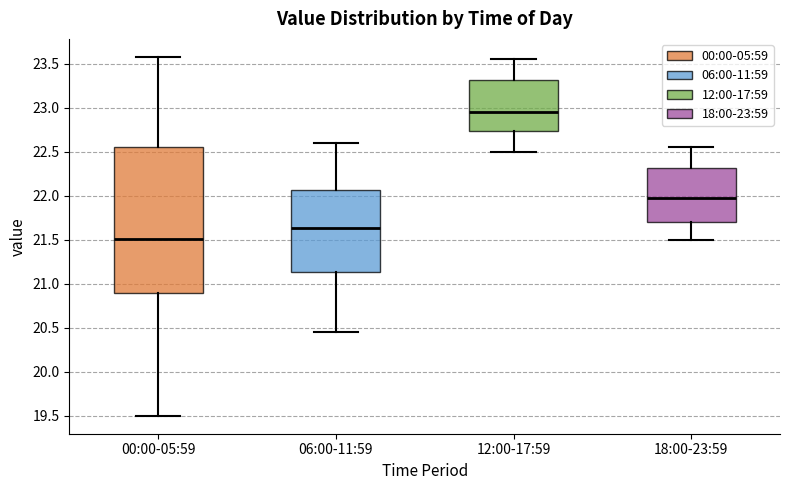

Where does the lower whisker of the box for 12:00-17:59 end on the y-axis? The values are not printed on the chart, so give them approximately, as read against the axis.

22.50